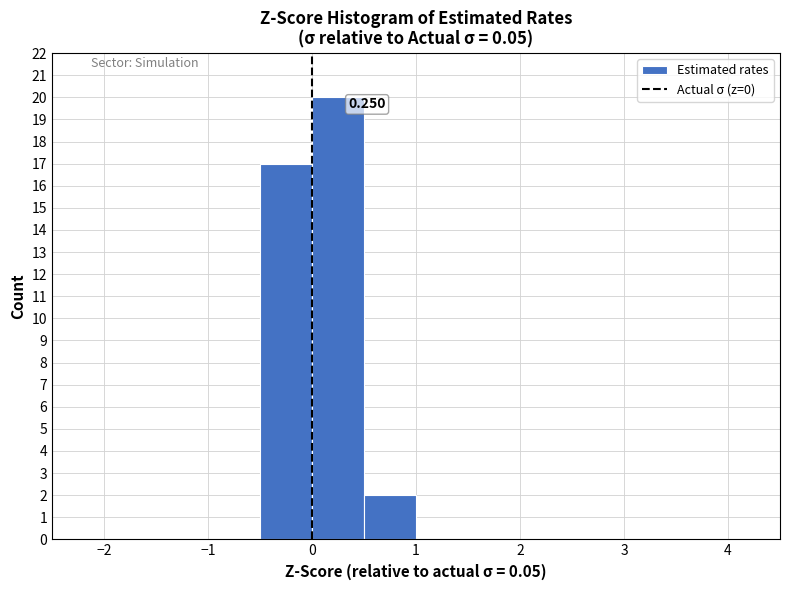

Over which range of the x-axis is the bar tallest?

0.0 to 0.5